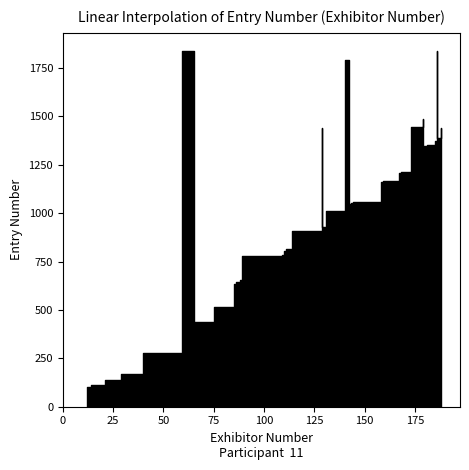

What is the smallest value displayed?

101